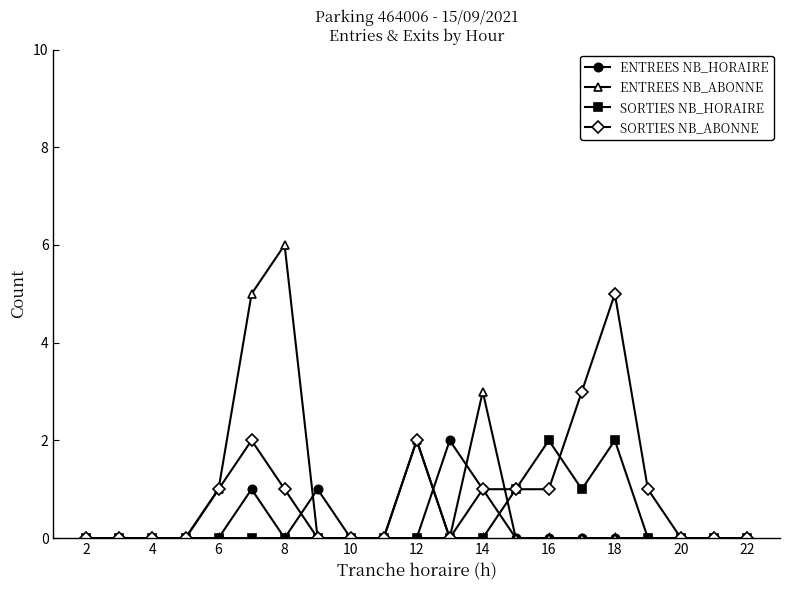

What is the value of the SORTIES NB_HORAIRE point at the 17th from the left?

2